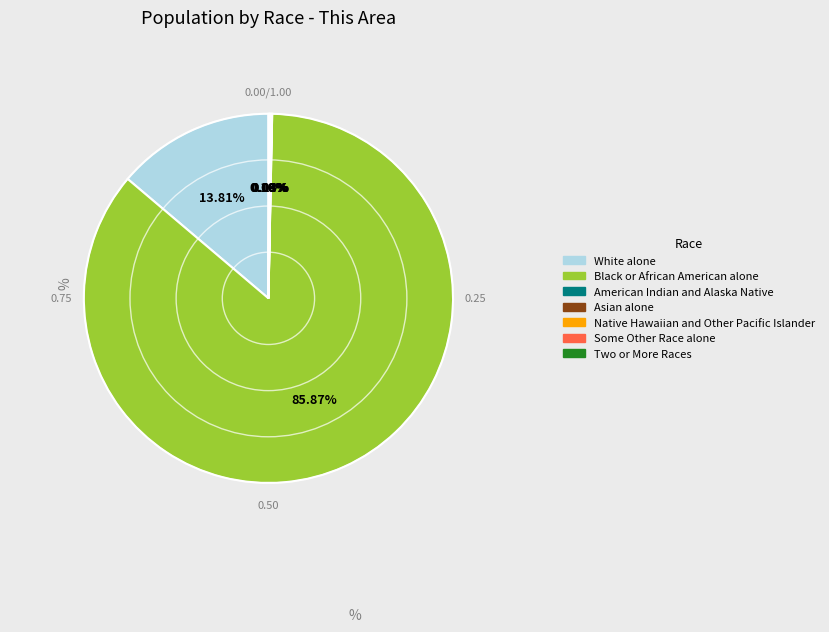

Which slice is the smallest?

Native Hawaiian and Other Pacific Islander